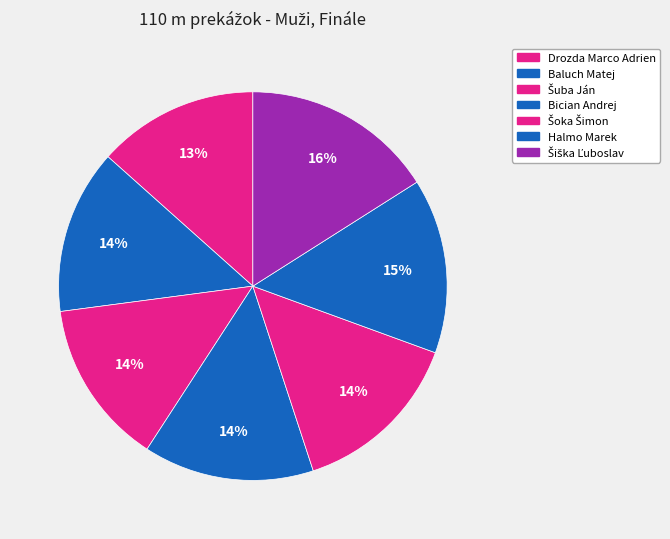

Is there any slice that represents more than half of the pie?

No